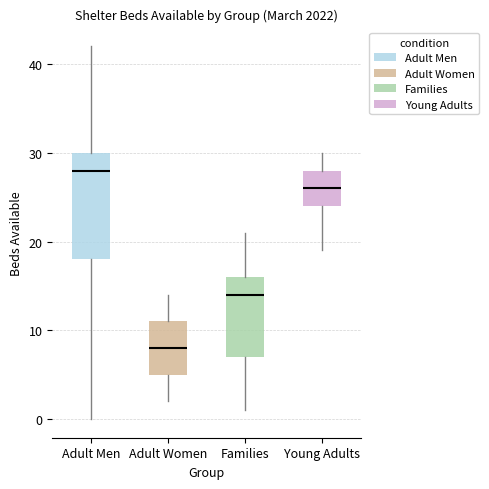

Reading left to right, read every box against the y-axis: the position of its median line, the range the box covers, and the ends of its whiskers. The values are not printed on the chart, so give them approximately, as read against the axis.

Adult Men: median 28, box 18 to 30, whiskers 0 to 42
Adult Women: median 8, box 5 to 11, whiskers 2 to 14
Families: median 14, box 7 to 16, whiskers 1 to 21
Young Adults: median 26, box 24 to 28, whiskers 19 to 30